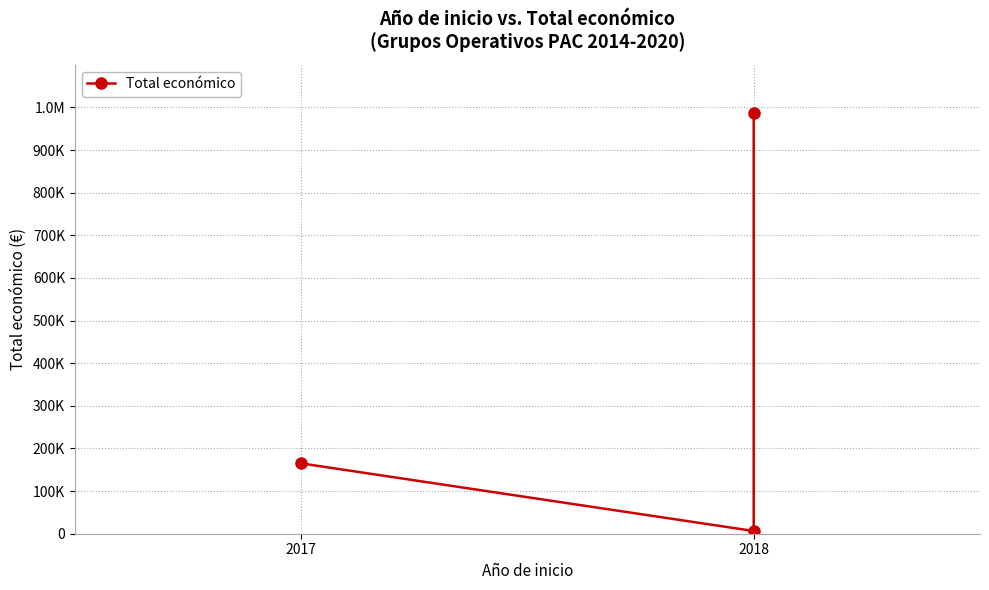

Is this an area chart (filled region under the line)?

No